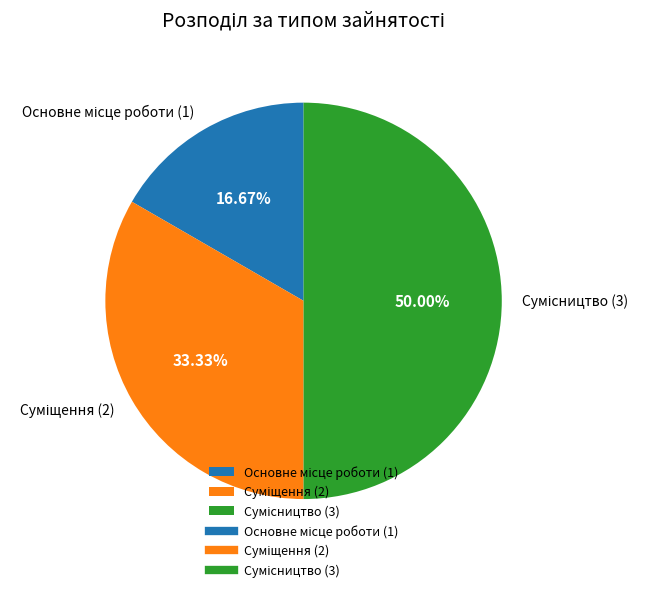

To the nearest percent, what is the difference between the Основне місце роботи and Сумісництво slice percentages?

33%